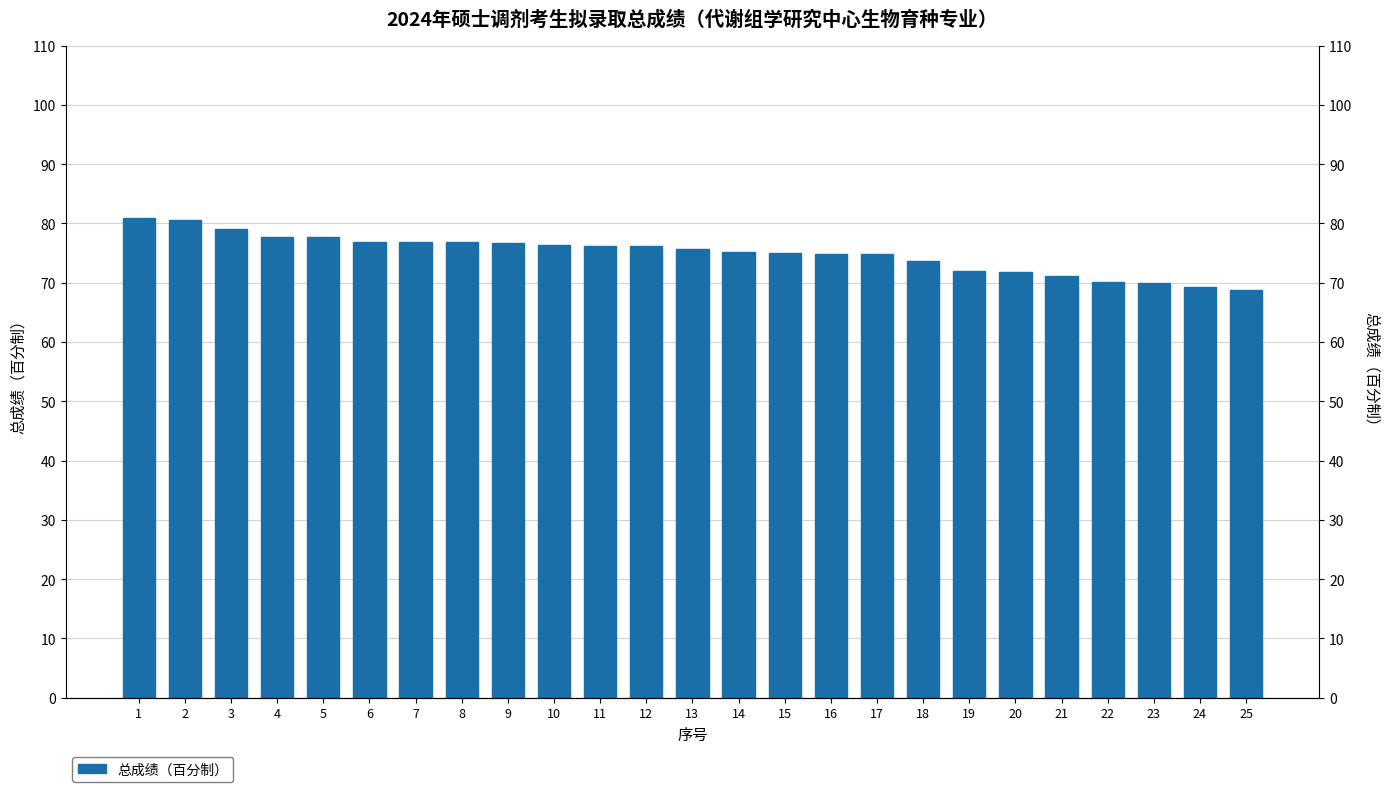

What is the sum of the values at 11 and 12?

152.5